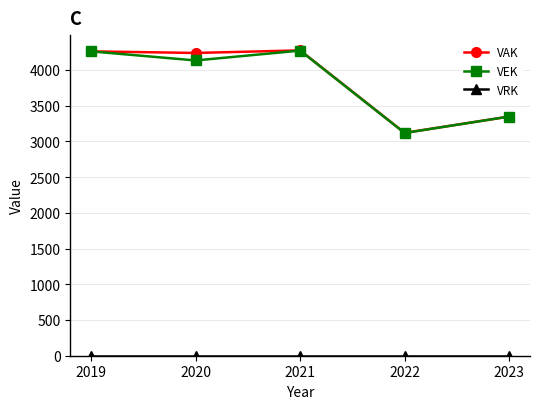

Where does the VAK series first go above 4236?

2019